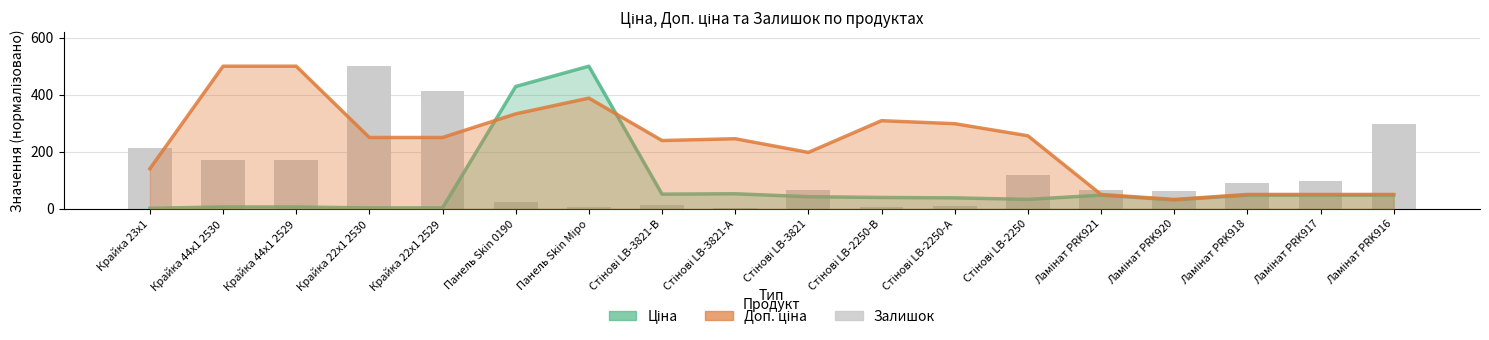

Which has a higher value, Ламінат PRK917 or Панель Skin Міро?

Панель Skin Міро